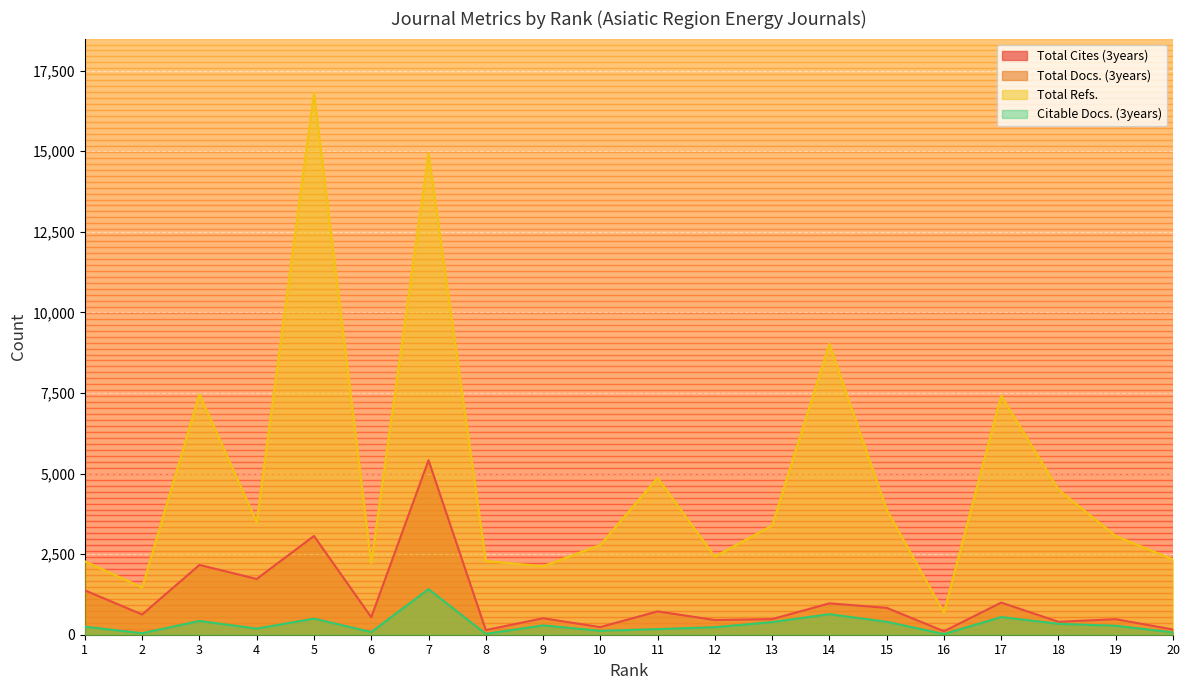

Which series changed the most between 8 and 11?

Total Refs.